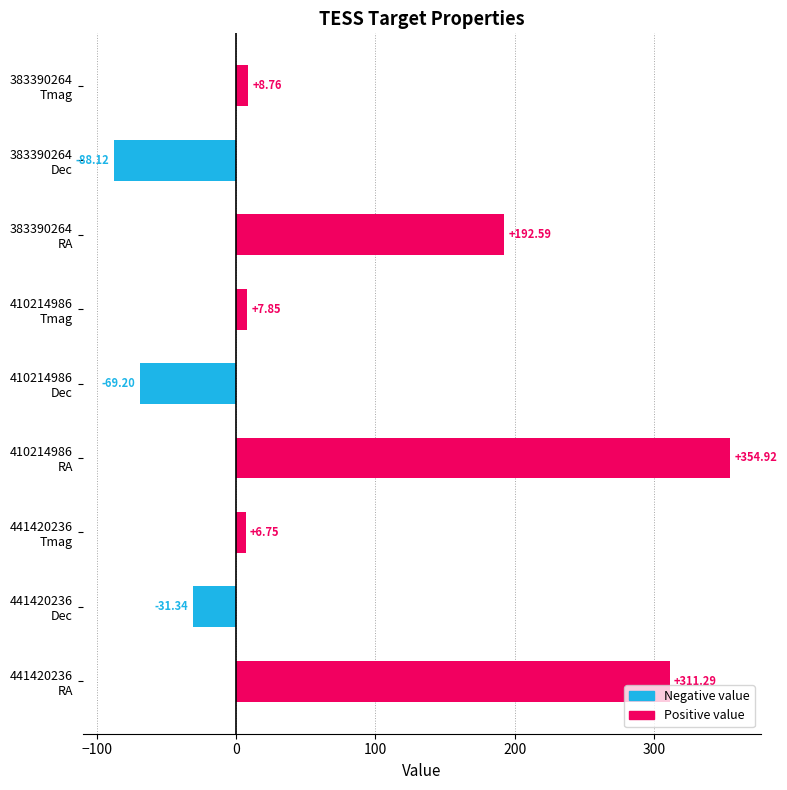

What is the sum of all values?

693.5